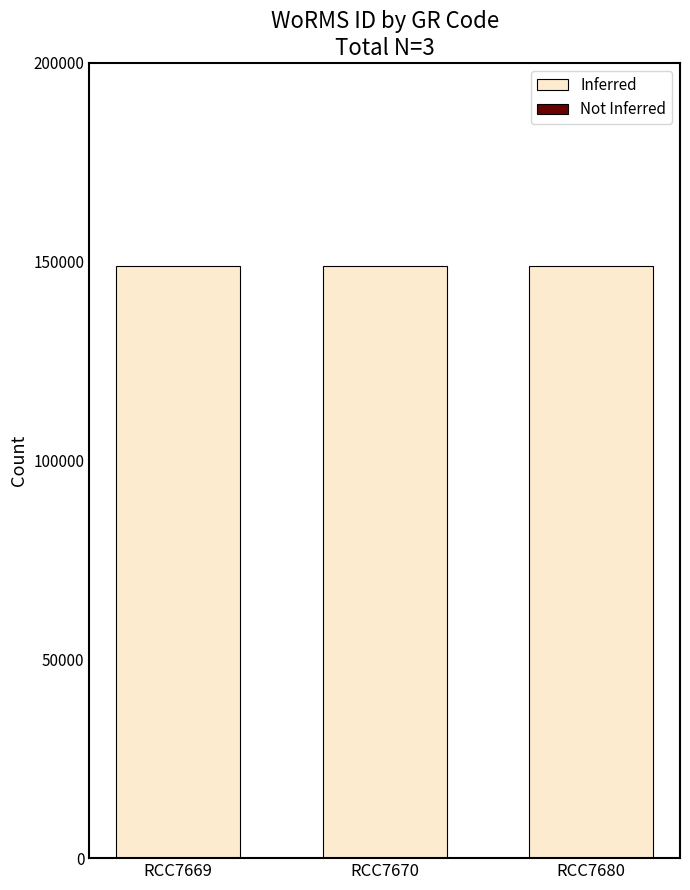

Is the value of WoRMS ID (Inferred) at RCC7669 greater than the value of Not Inferred at RCC7680?

Yes